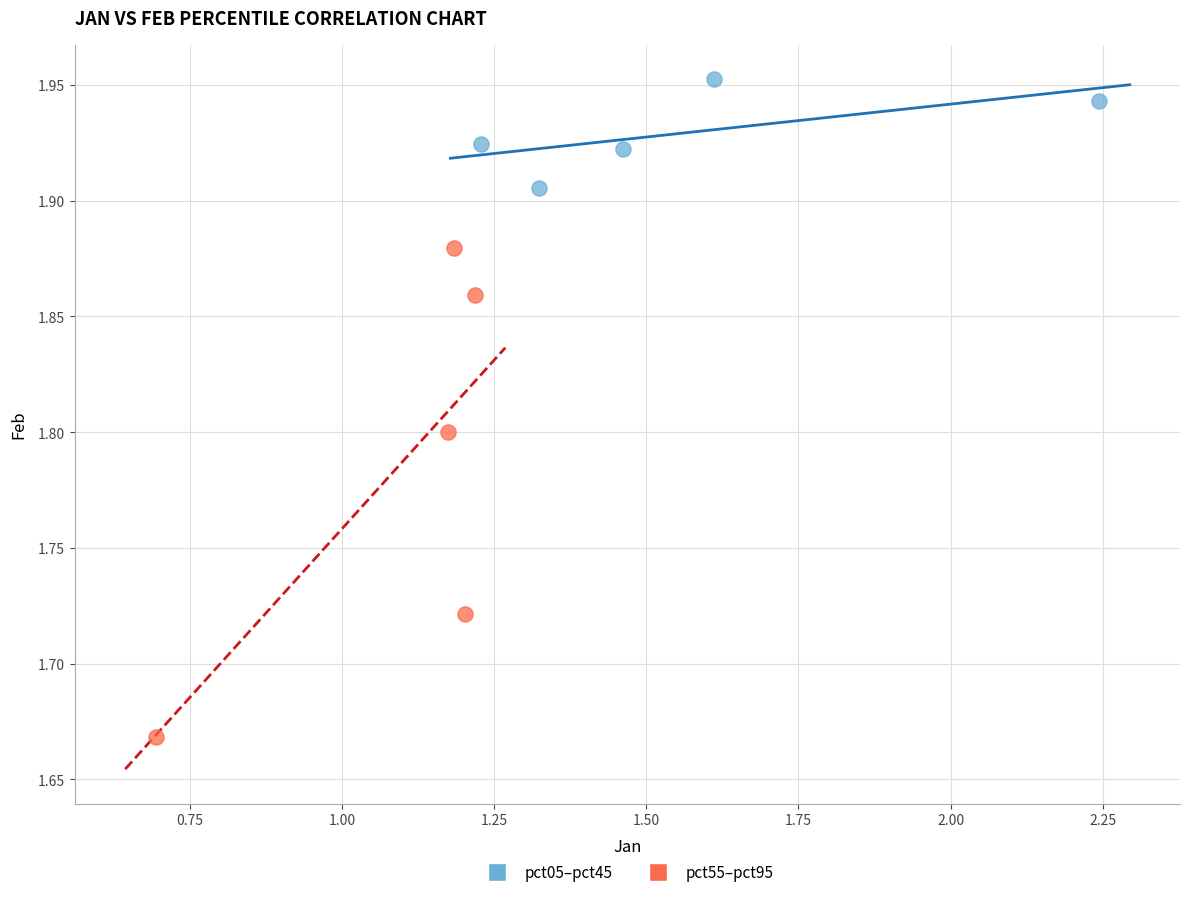

Which series contains the lowest Y value?

pct55–pct95